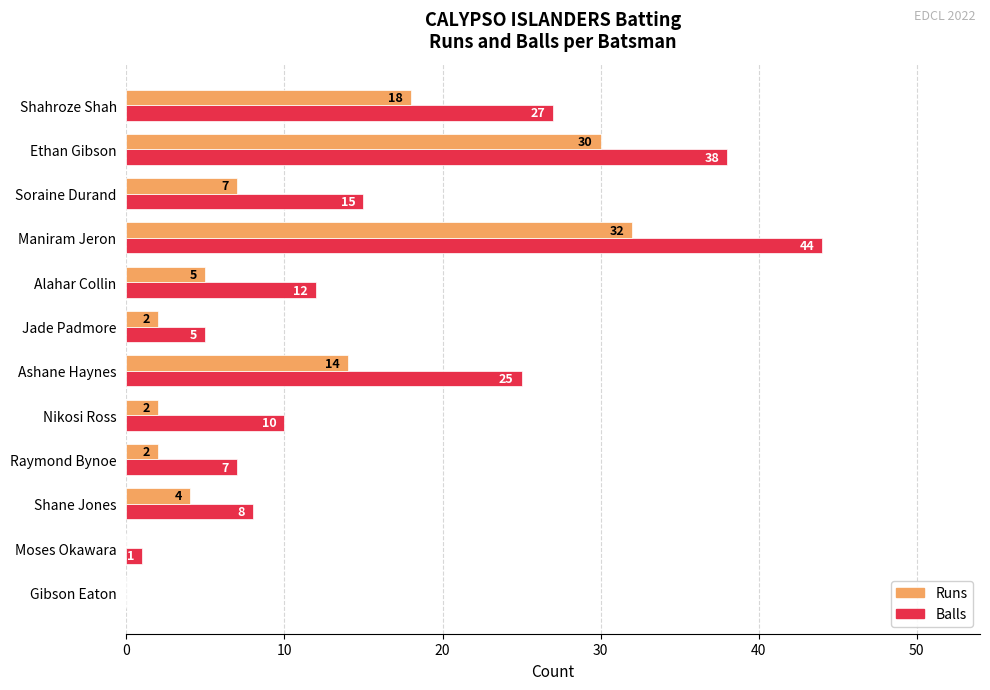

What is the maximum value shown in the chart?

44